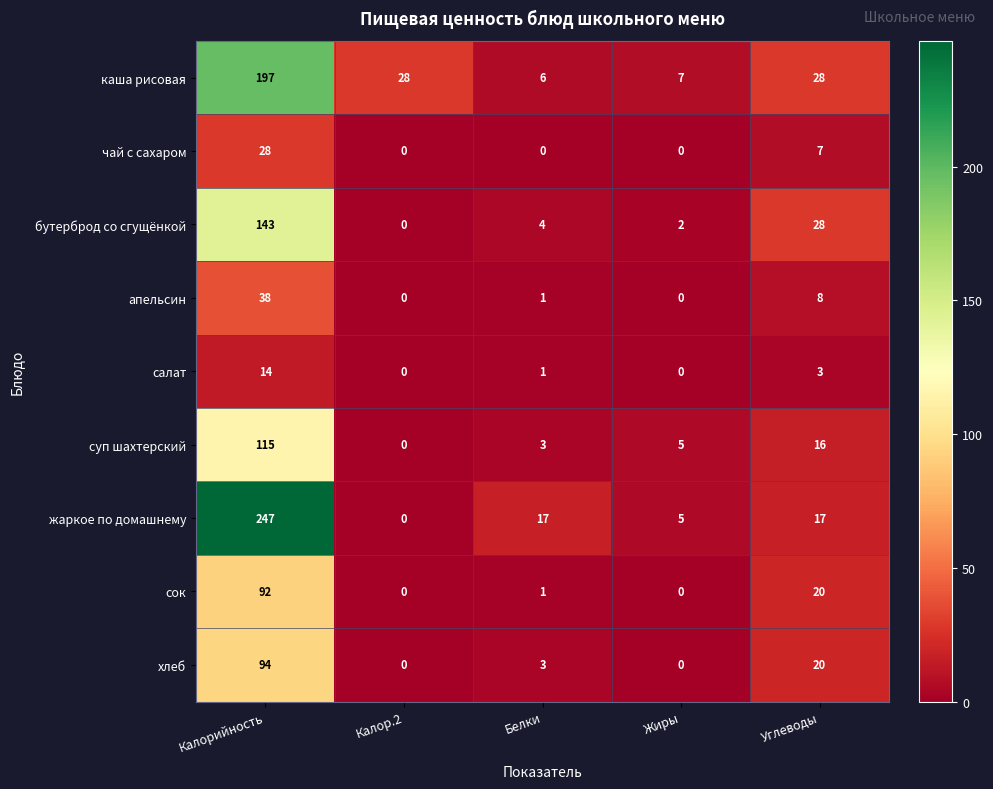

True or false: салат has a value of -8 at Жиры.

False